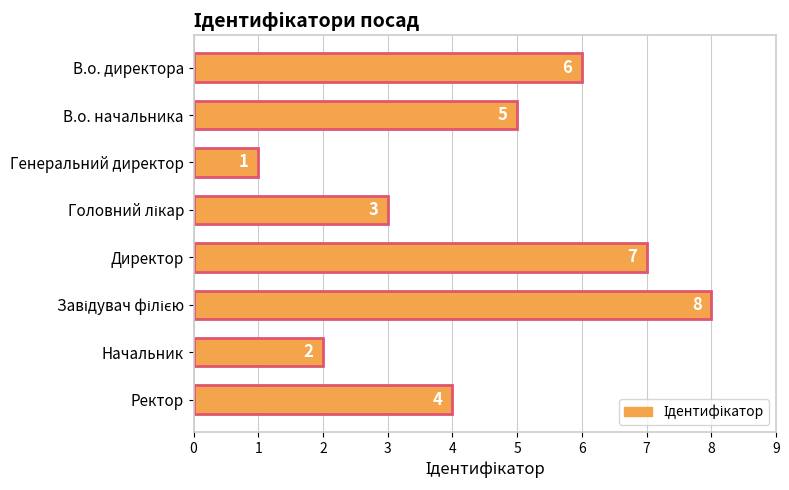

How many bars are there in total?

8